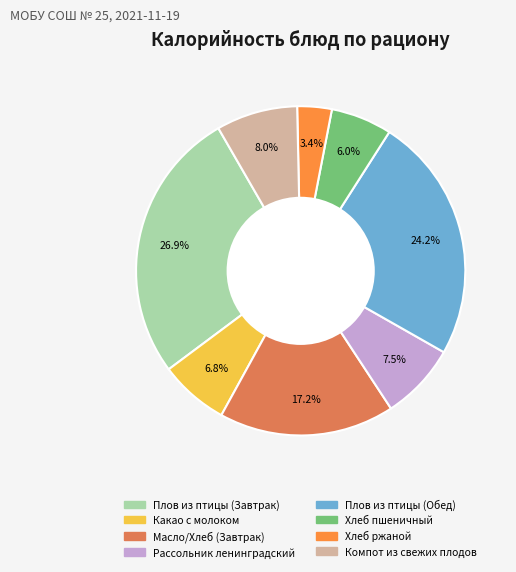

Which slice is the largest?

Плов из птицы (Завтрак)